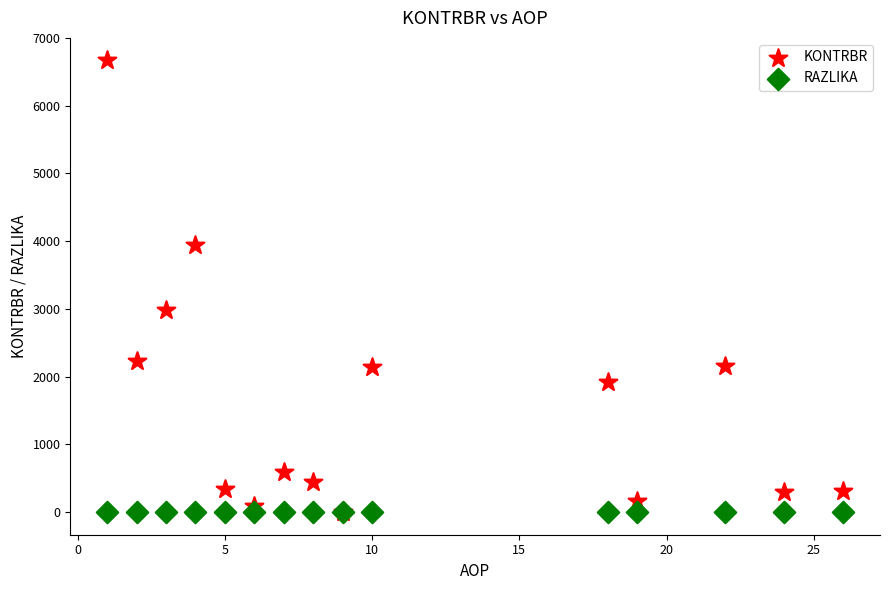

Across all series, what Y value is closest to 3334?

2984.5